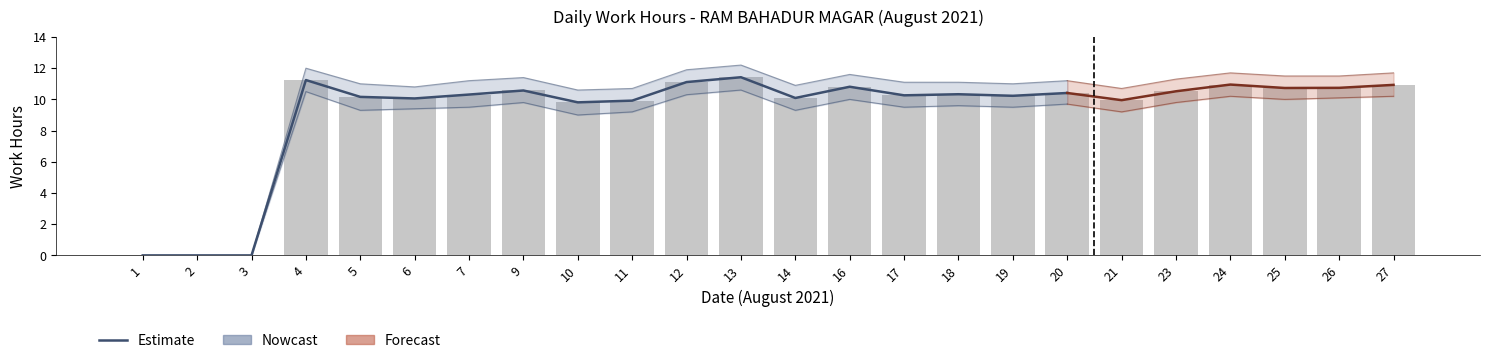

Between 11 and 19, which is larger?

19